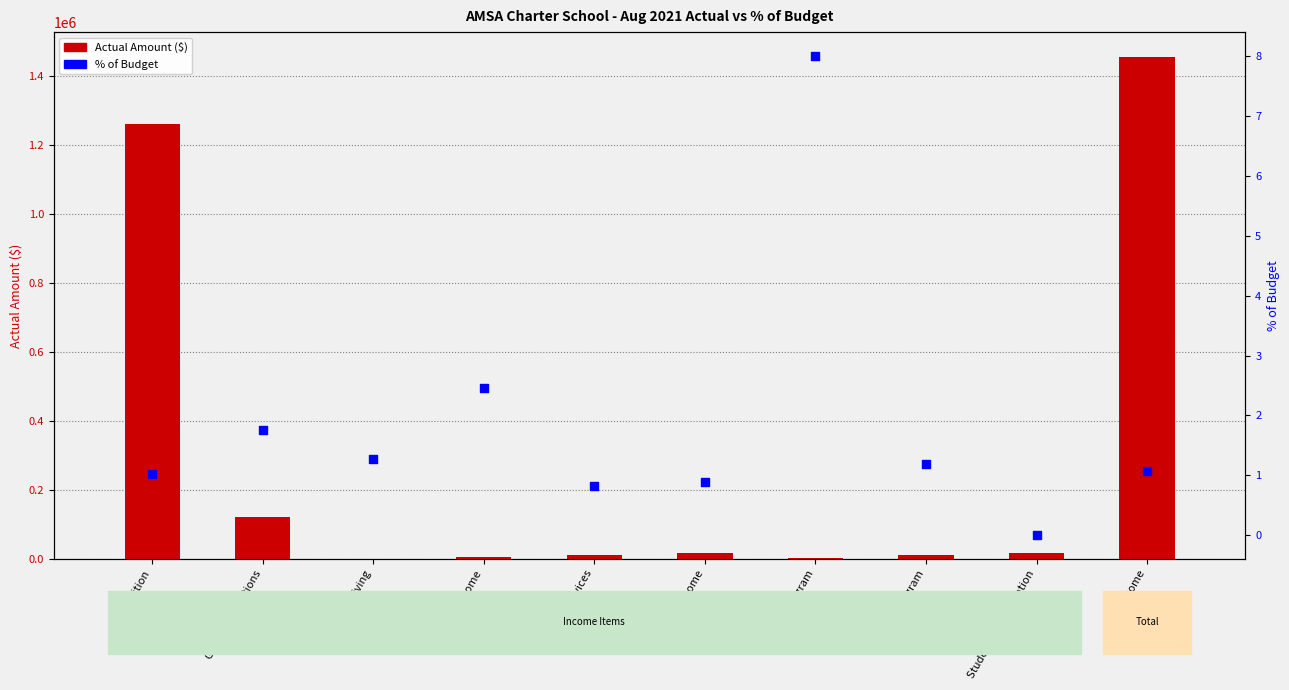

At which category is the sum across all series the highest?

Total Income